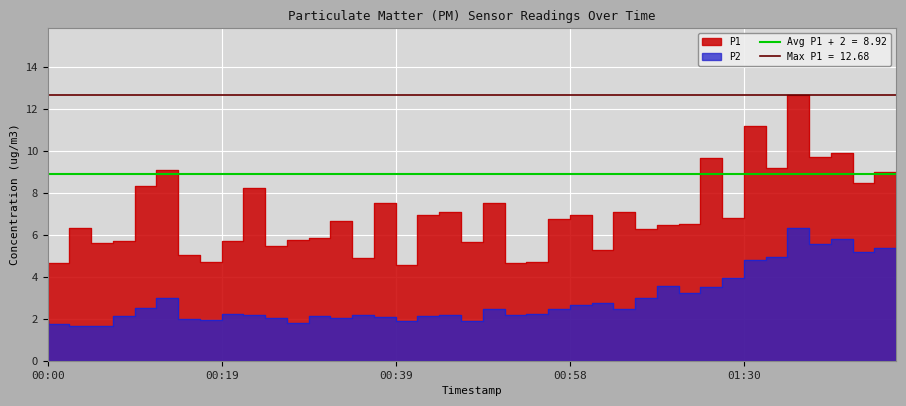

Is it true that P1 equals 2.3 at 00:19?

False